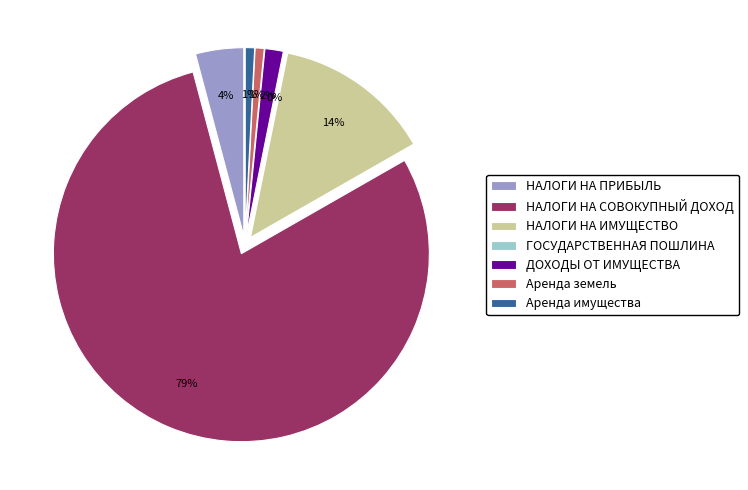

The ГОСУДАРСТВЕННАЯ ПОШЛИНА slice represents 0% of the pie. True or false?

True